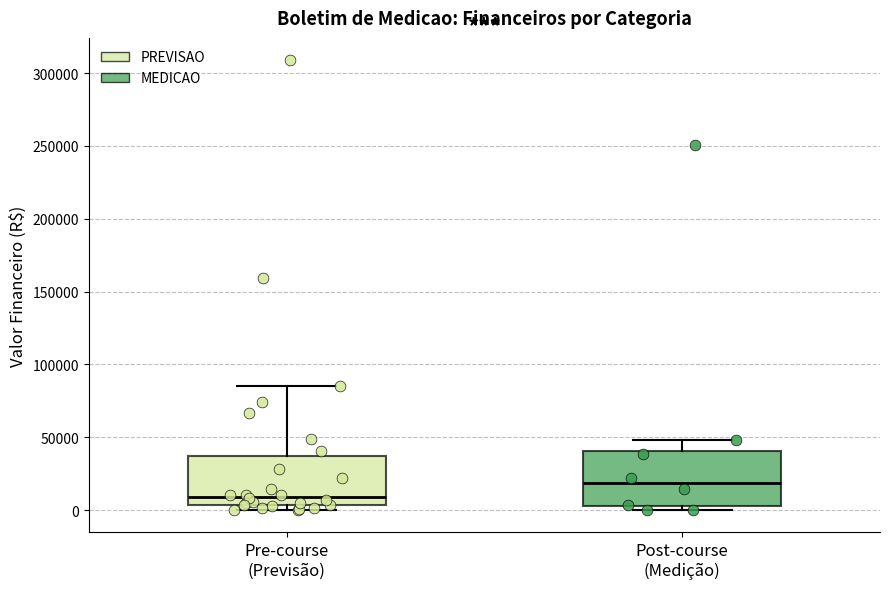

Where does the upper whisker of the box for Post-course (Medição) end on the y-axis? The values are not printed on the chart, so give them approximately, as read against the axis.

50000